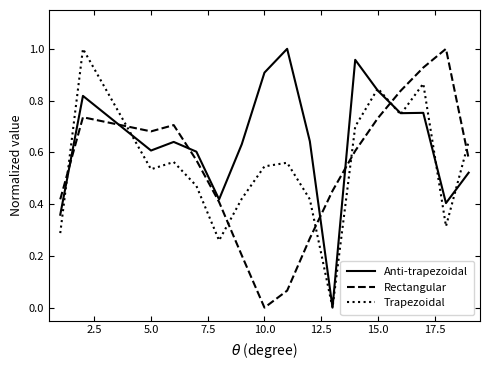

Which series has the largest total across all categories?

Anti-trapezoidal